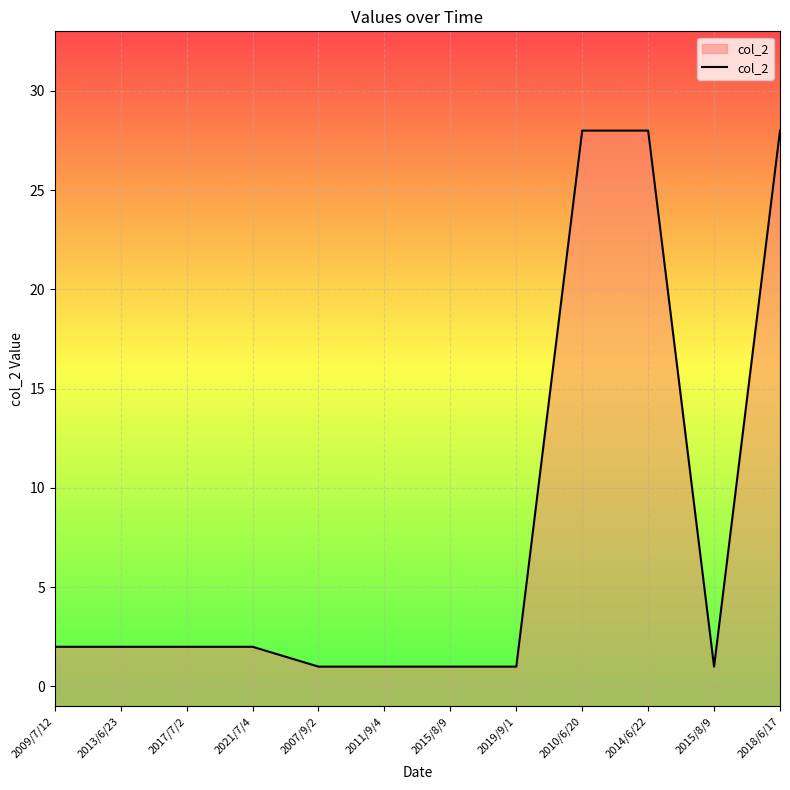

Reading left to right, extract all data points from this chart.

2009/7/12=2	2013/6/23=2	2017/7/2=2	2021/7/4=2	2007/9/2=1	2011/9/4=1	2015/8/9=1	2019/9/1=1	2010/6/20=28	2014/6/22=28	2015/8/9=1	2018/6/17=28